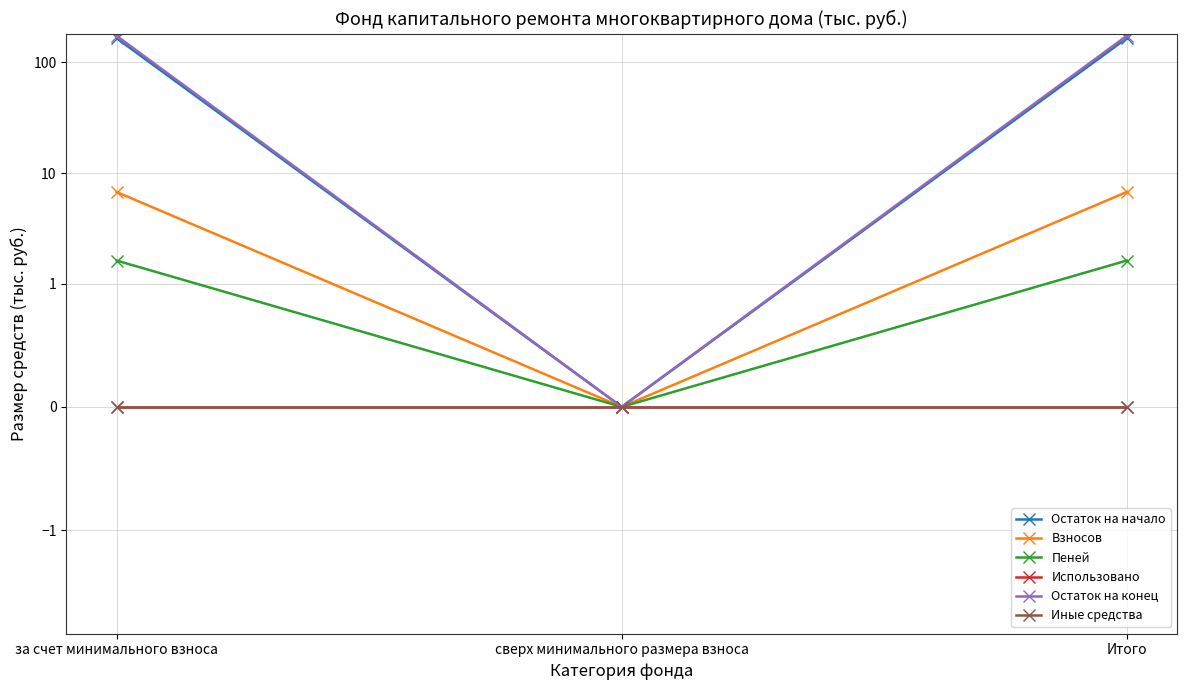

What is the total value across all series at за счет минимального взноса?

345.3